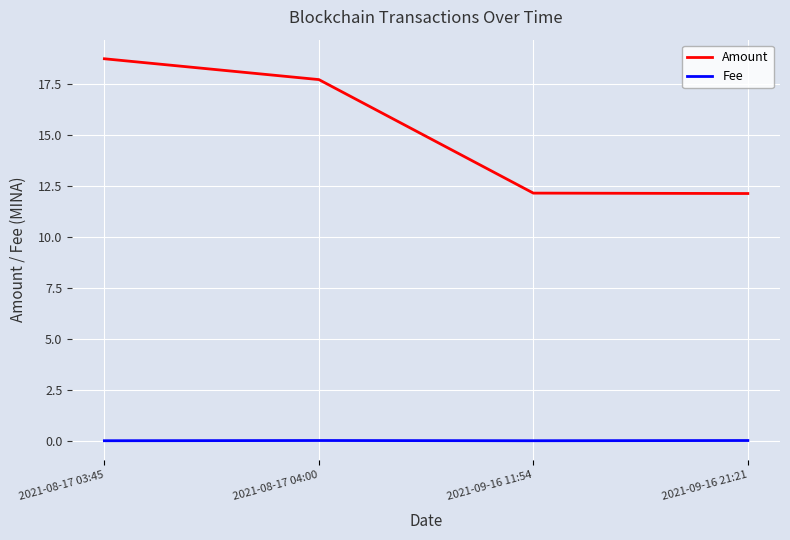

Which series has the largest range (max minus min)?

Amount